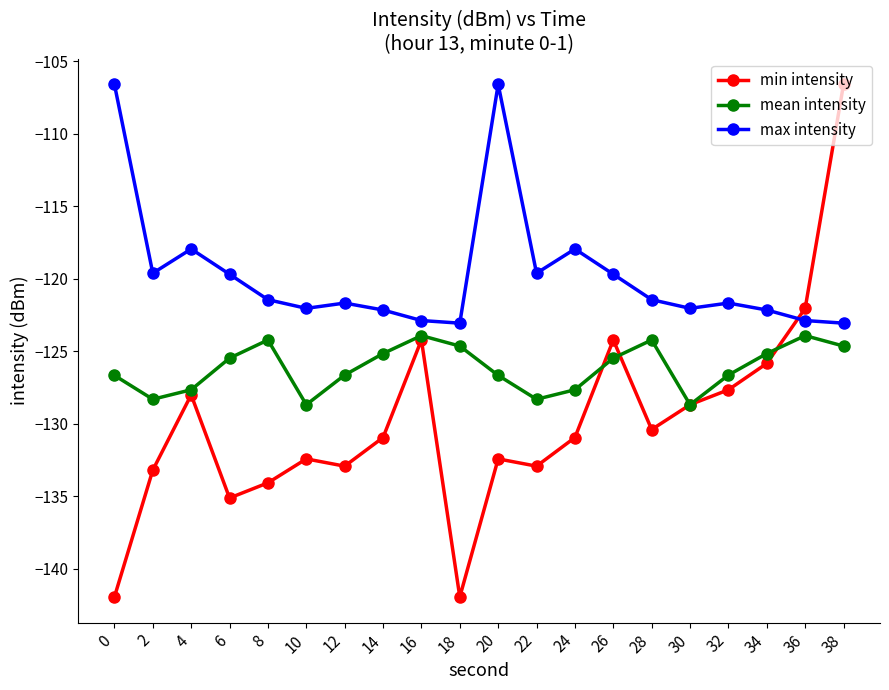

What is the value of the mean intensity point at the 1st from the left?

-126.7